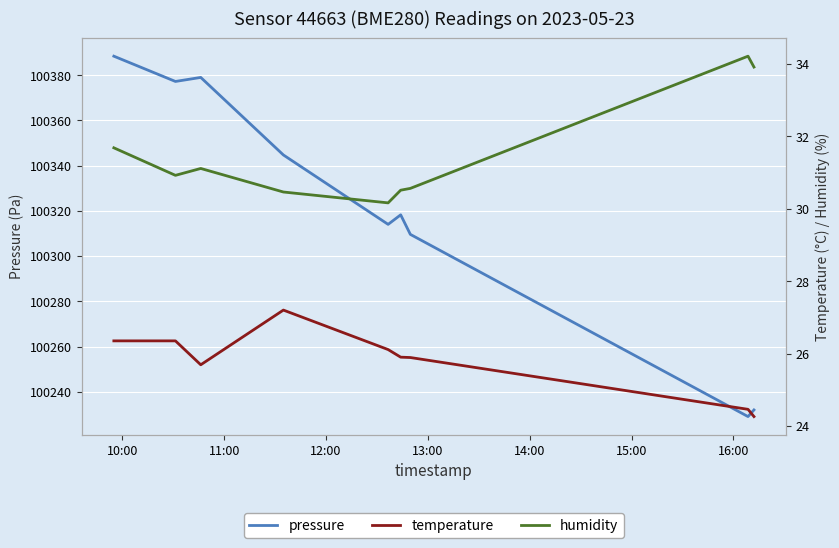

What is the lowest value of the pressure series?

100229.1